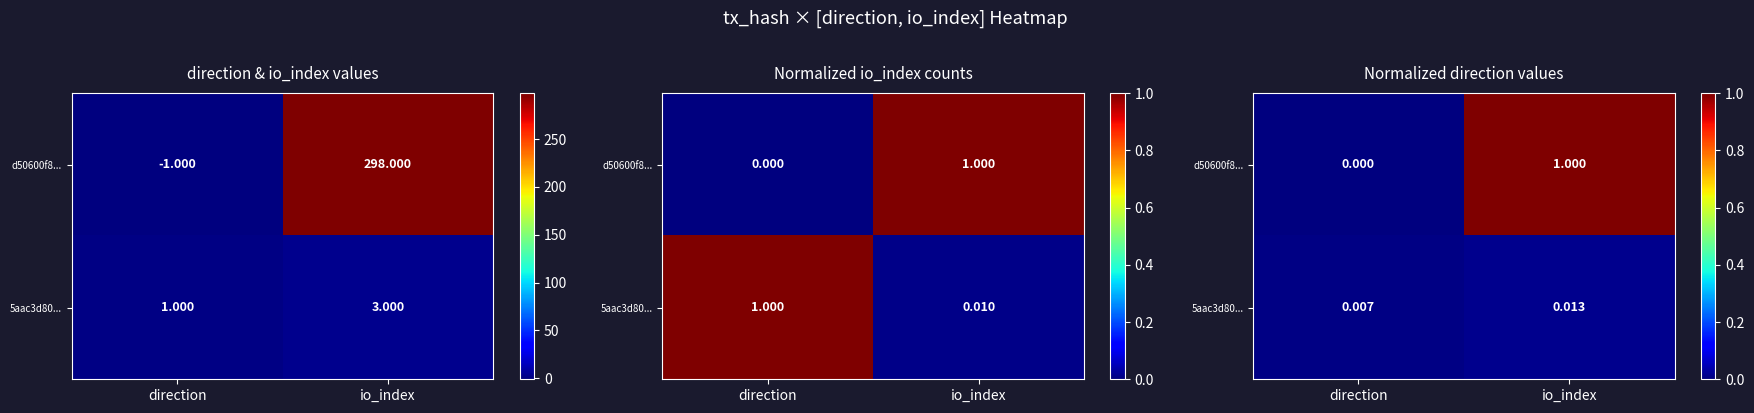

What is the sum of the d50600f8... values at direction and io_index?

1.0